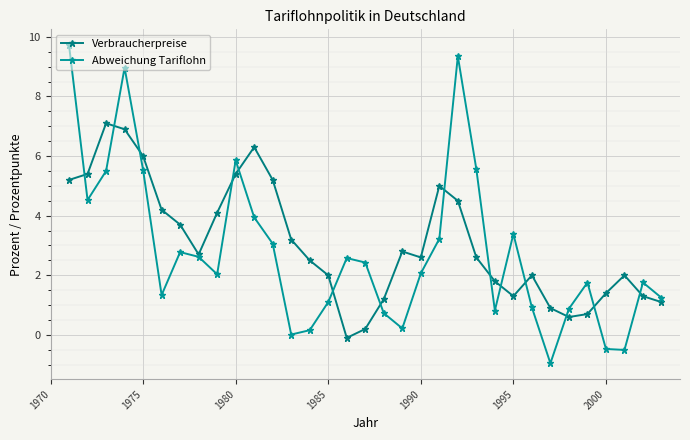

Reading left to right, list all the values displayed in this chart.

Verbraucherpreise: 5.2	5.4	7.1	6.9	6.0	4.2	3.7	2.7	4.1	5.4	6.3	5.2	3.2	2.5	2.0	-0.1	0.2	1.2	2.8	2.6	5.0	4.5	2.6	1.8	1.3	2.0	0.9	0.6	0.7	1.4	2.0	1.3	1.1
Abweichung Tariflohn: 9.7	4.5	5.5	9.0	5.5	1.3	2.8	2.6	2.0	5.9	3.9	3.1	0.0	0.2	1.1	2.6	2.4	0.7	0.2	2.1	3.2	9.3	5.6	0.8	3.4	0.9	-1.0	0.9	1.8	-0.5	-0.5	1.8	1.2